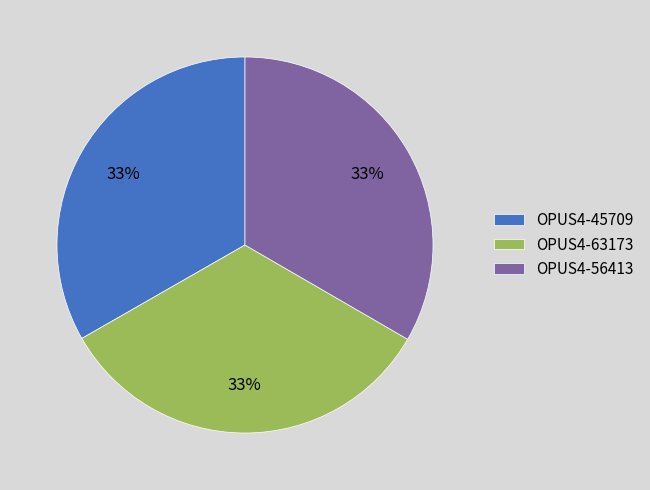

To the nearest percent, what portion does OPUS4-63173 represent?

33%